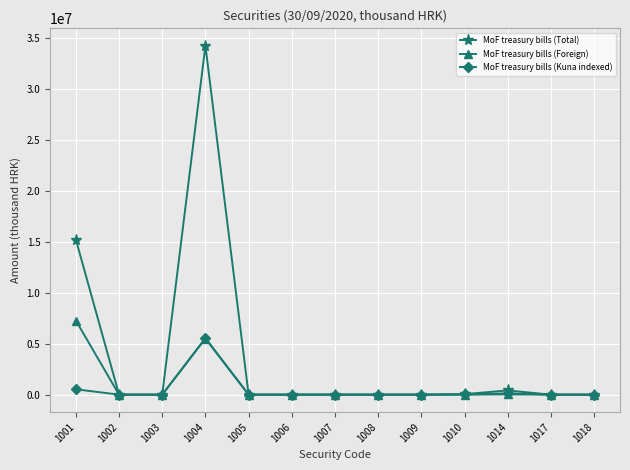

What is the greatest value displayed?

34265734